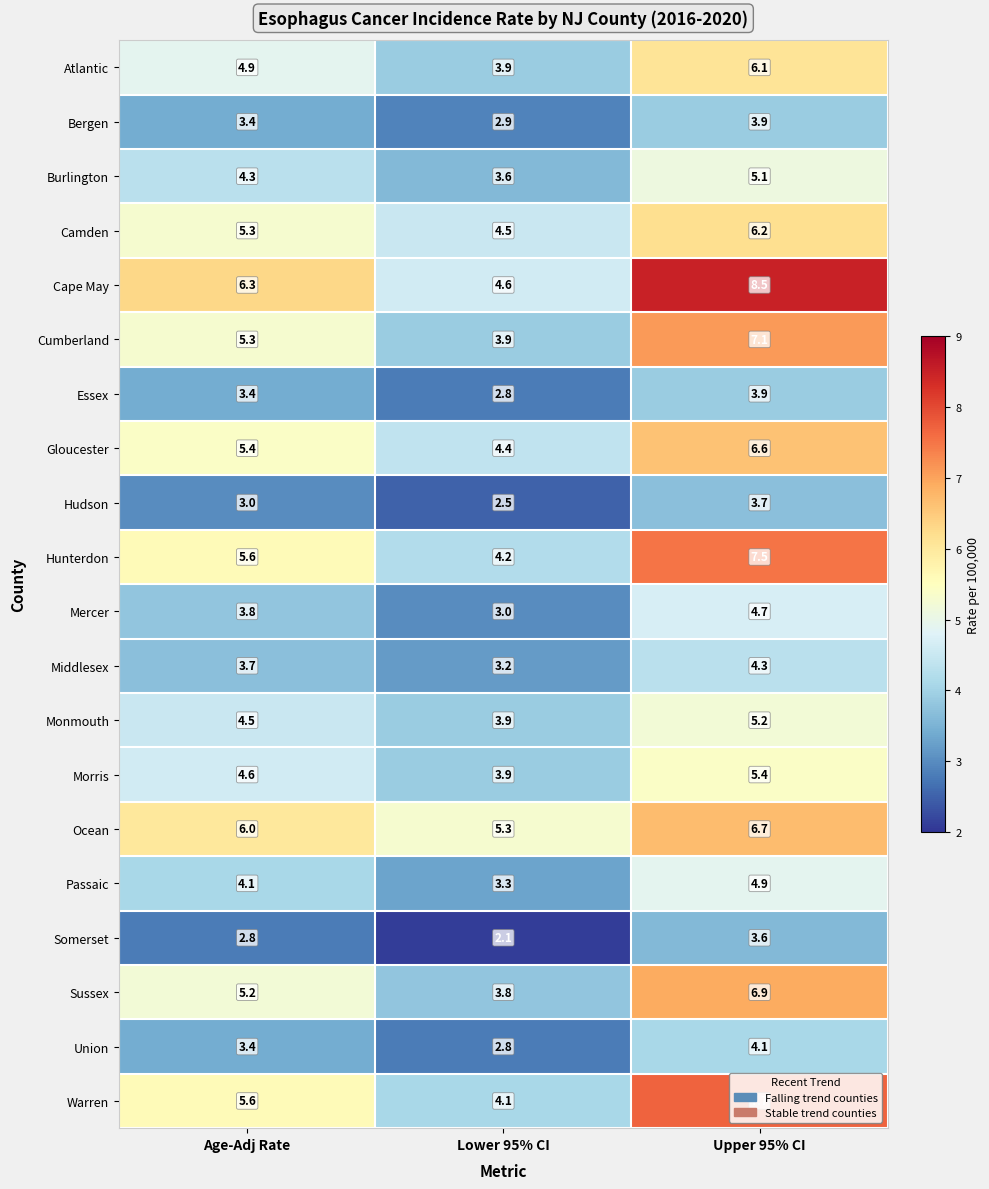

Is it true that Bergen equals 3.9 at Upper 95% CI?

True